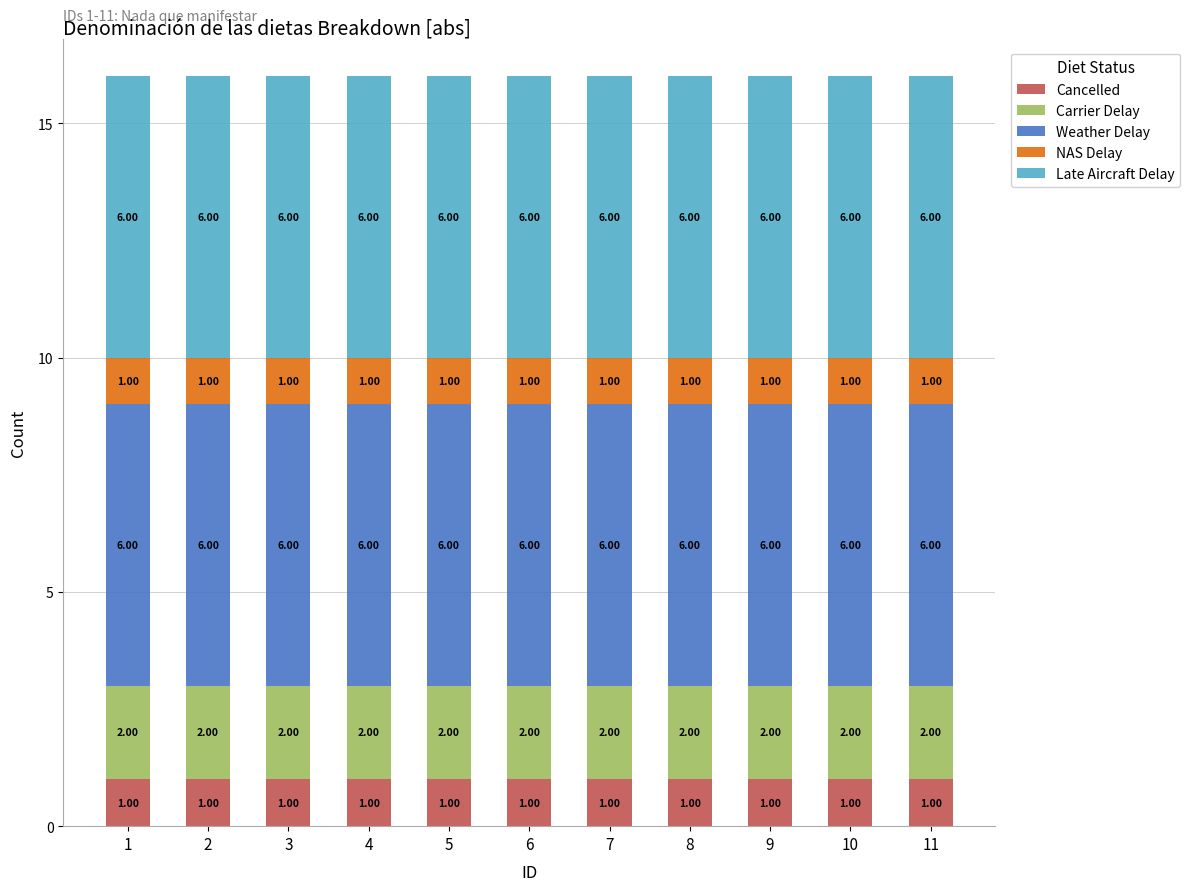

What is the total value across all series at 7?

16